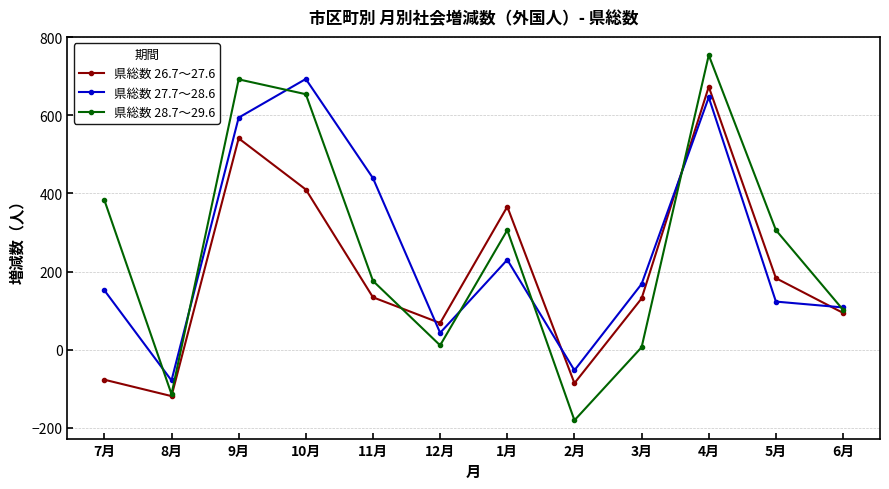

How many values in 県総数 27.7～28.6 are below zero?

2